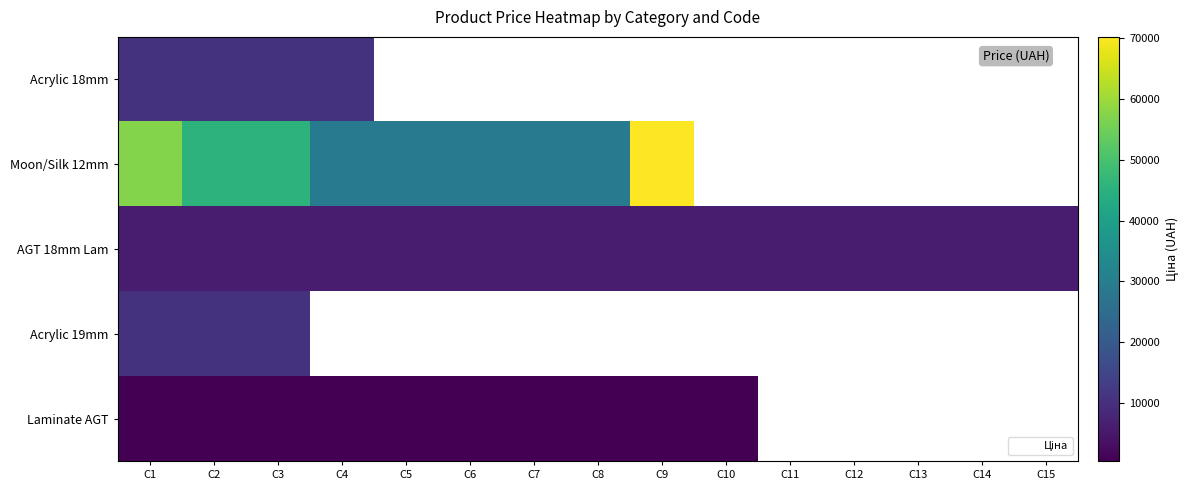

List the series in order of their peak value, lowest first.

Laminate AGT, AGT 18mm Lam, Acrylic 18mm, Acrylic 19mm, Moon/Silk 12mm